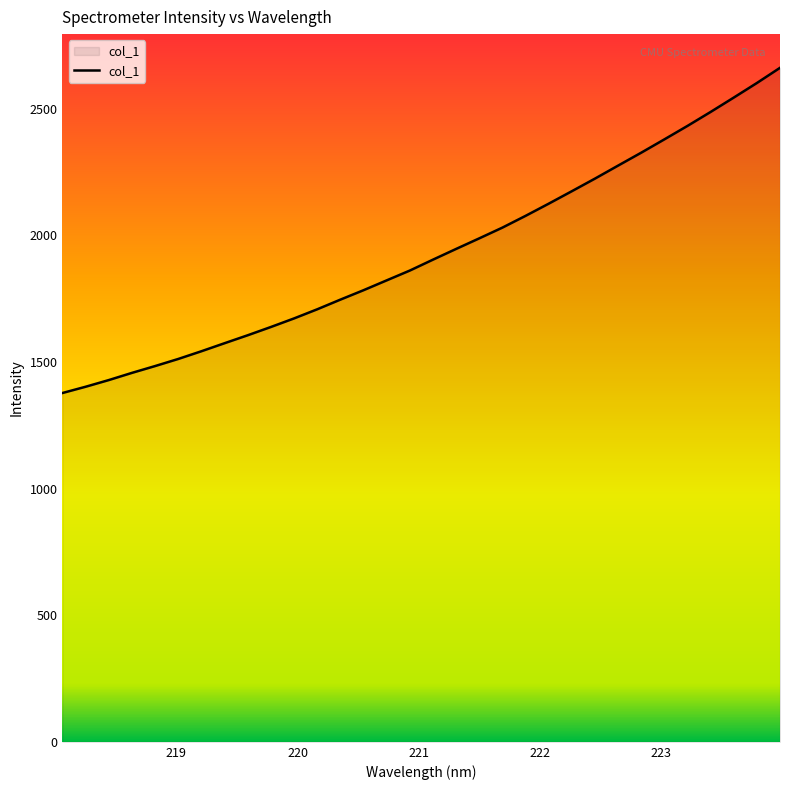

Does the chart display data point markers on the line(s)?

No